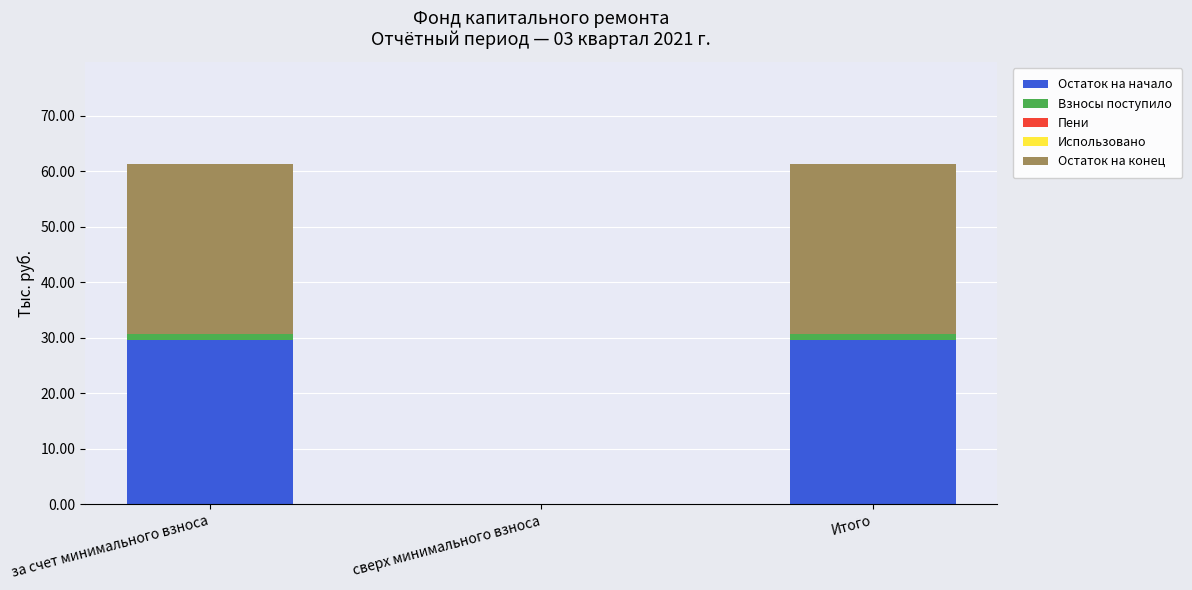

The value of Остаток на начало at за счет минимального взноса is 52.9. True or false?

False